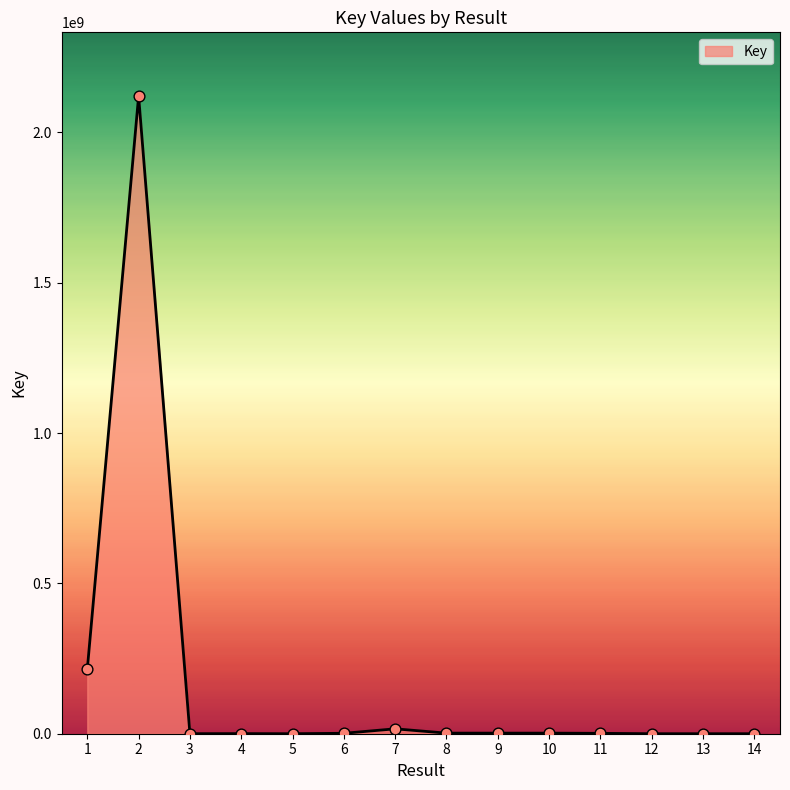

What is the difference between the maximum and minimum values?

2120398809